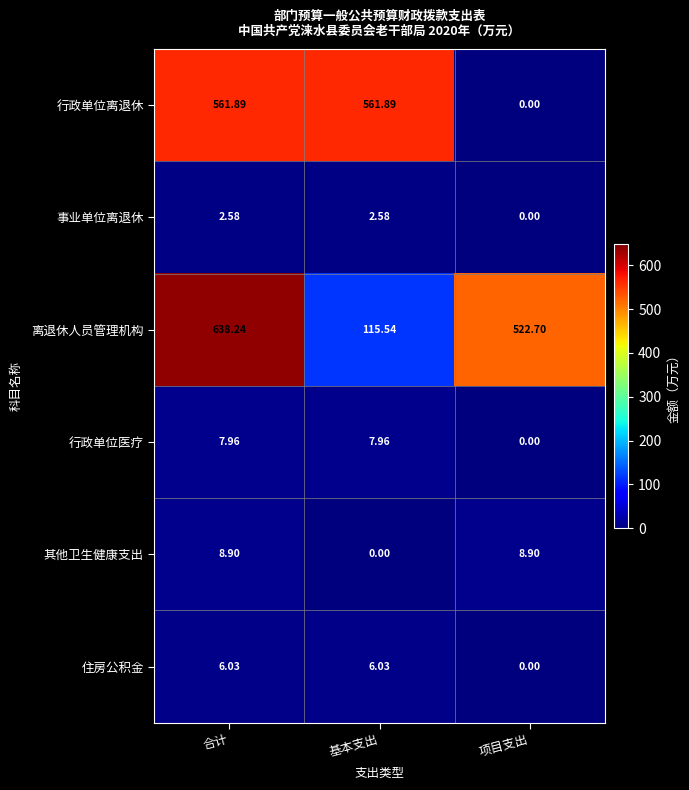

Is the value of 住房公积金 at 项目支出 greater than the value of 行政单位离退休 at 合计?

No